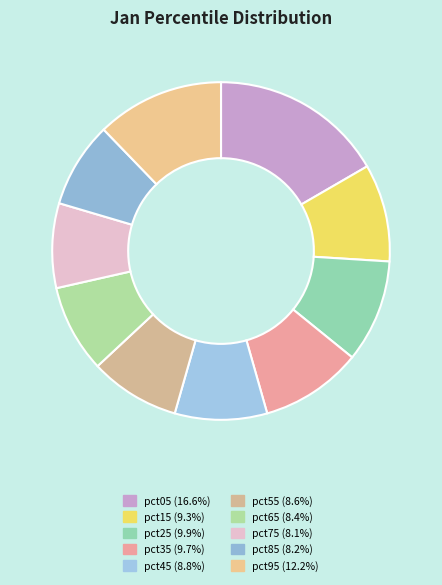

Is it true that pct35 is 10% of the pie?

True